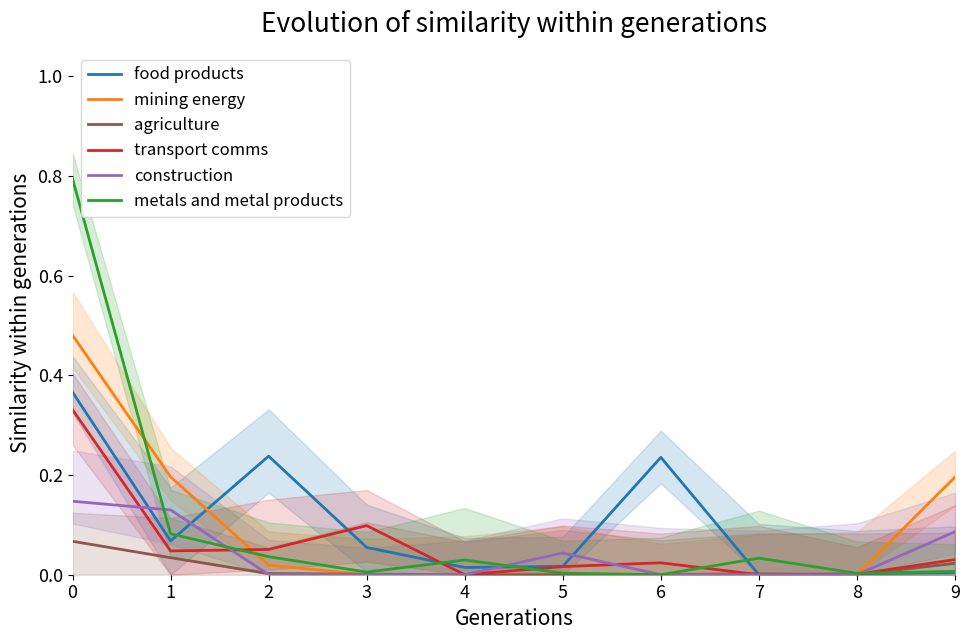

Is the value of food products at 0 greater than the value of transport comms at 9?

Yes